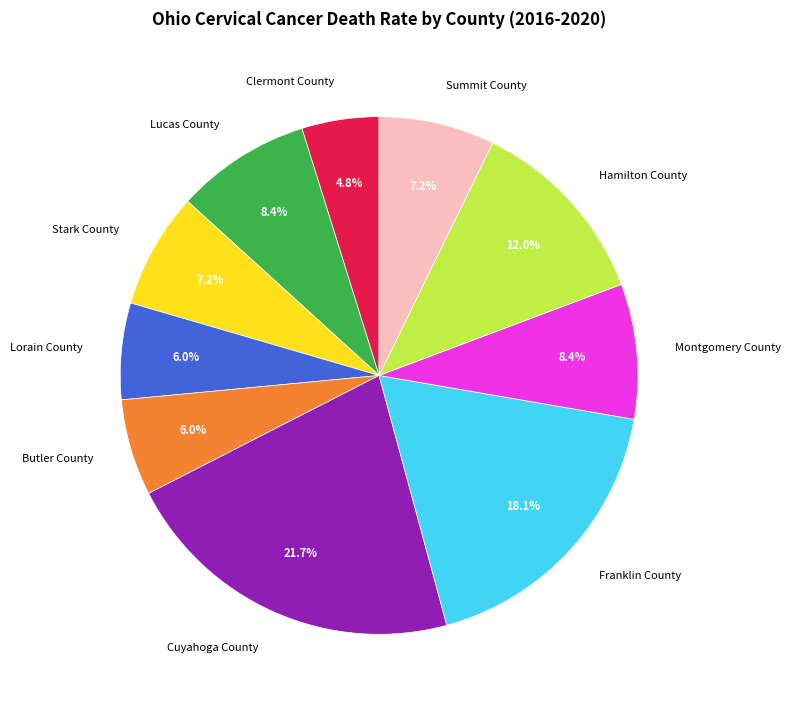

How many segments does this pie chart have?

10